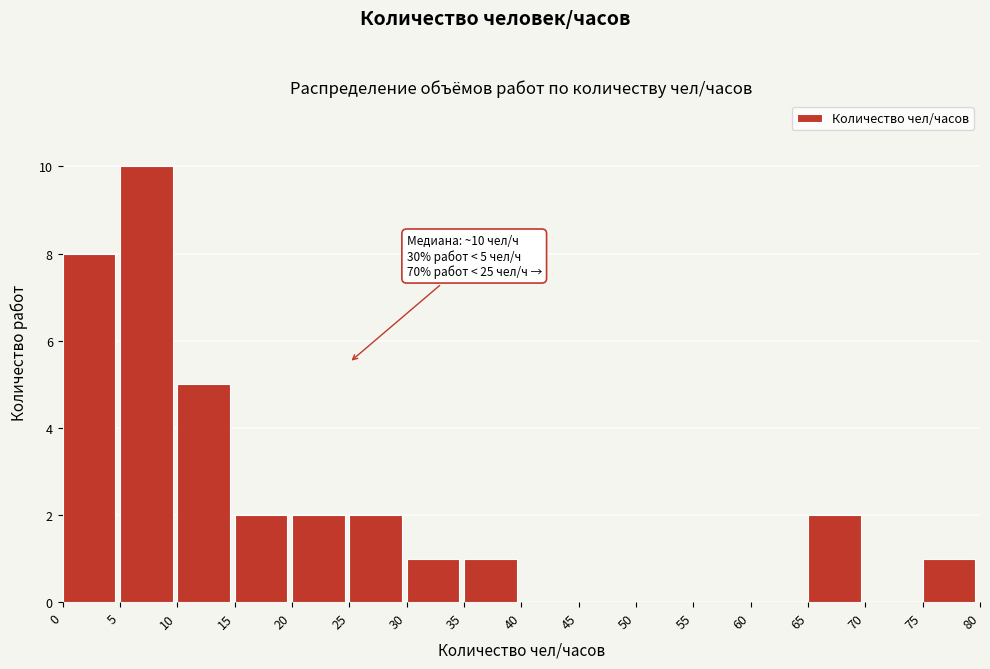

Over which range of the x-axis is the bar tallest?

5 to 10